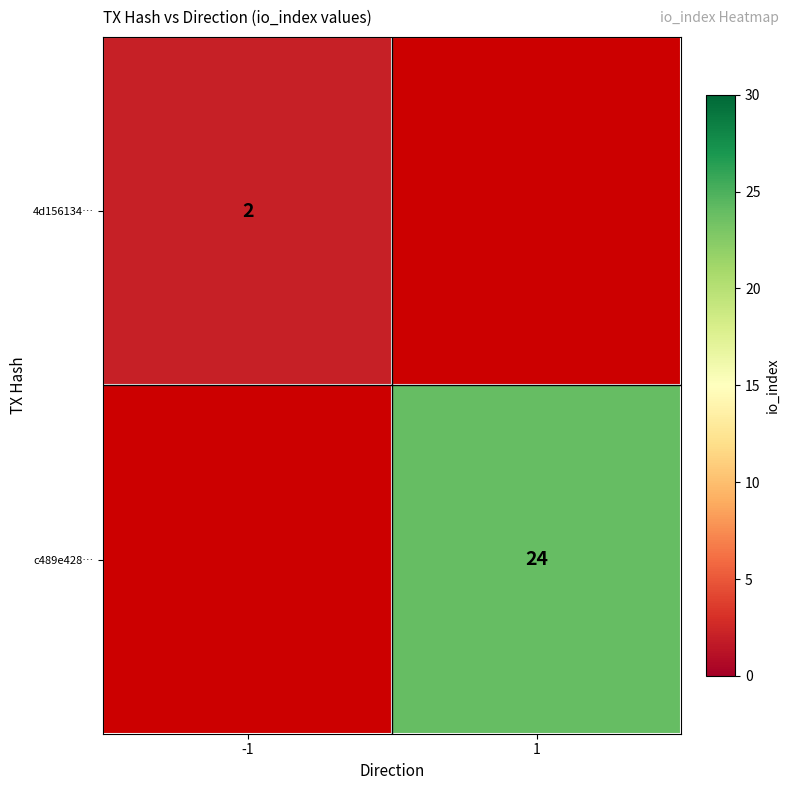

True or false: c489e428… has a value of 16 at 1.

False